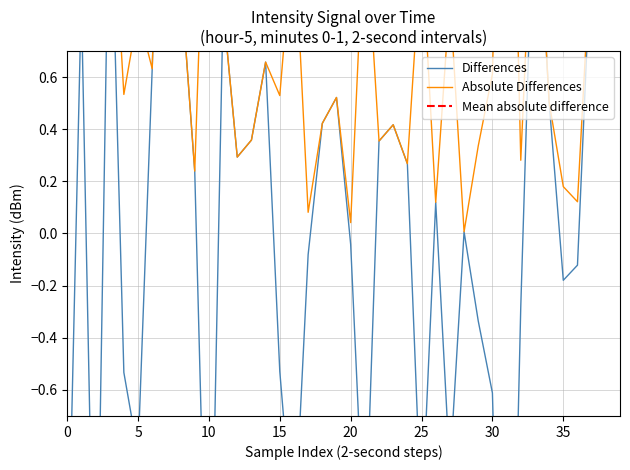

What is the difference between the values at 28 and 29?

0.3